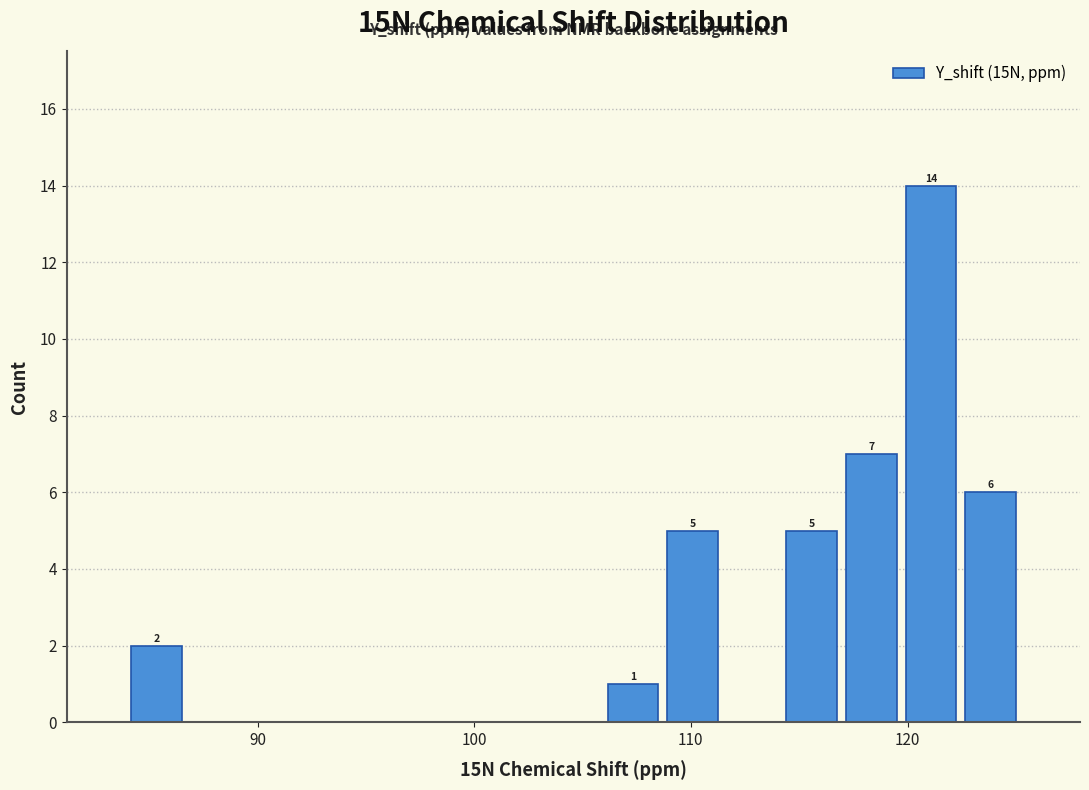

Around what value on the x-axis is the tallest bar? Give the approximate position of its centre, as read against the axis.

121